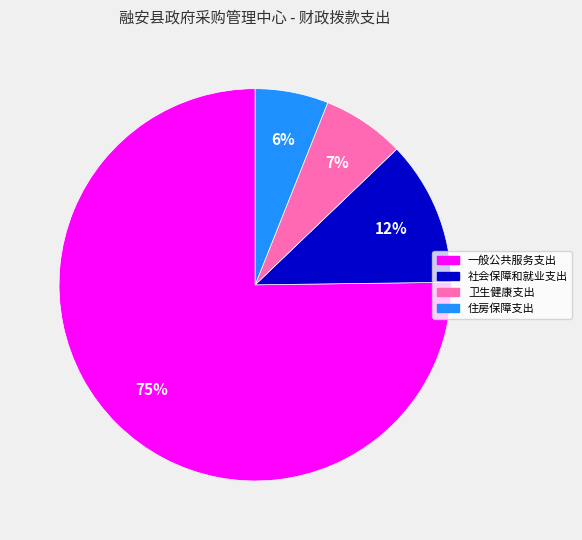

Combined, what portion of the pie is 住房保障支出 and 一般公共服务支出?

81.2%